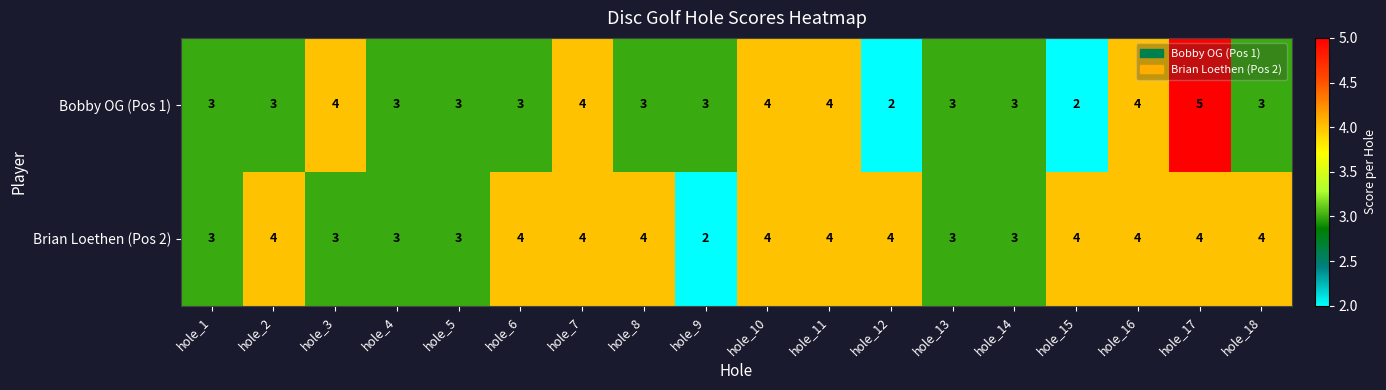

Which series has the largest range (max minus min)?

Bobby OG (Pos 1)